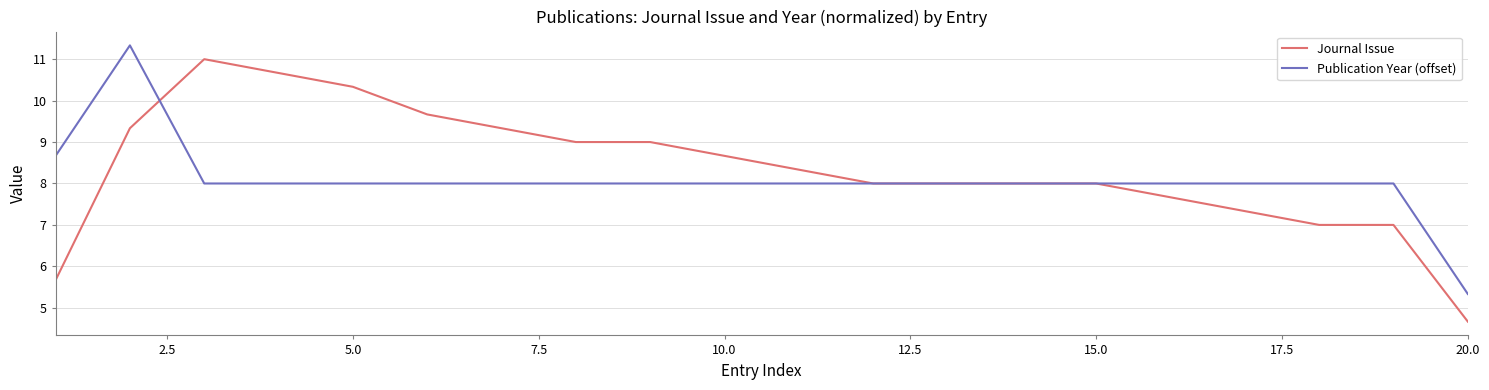

List the series in order of their overall mean, lowest first.

Publication Year (offset), Journal Issue